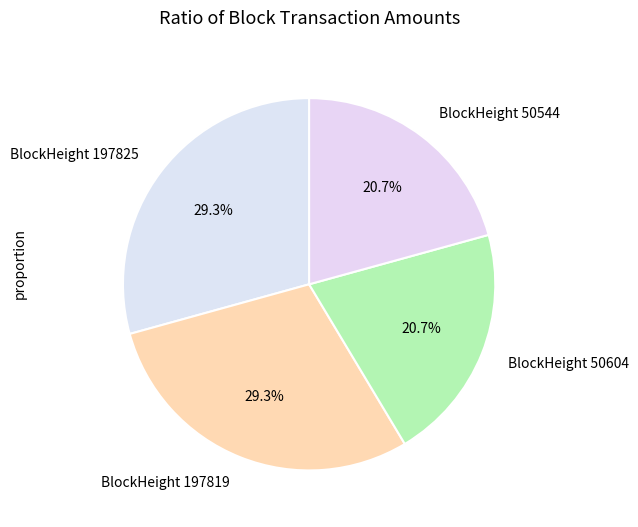

Is there any slice that represents more than half of the pie?

No